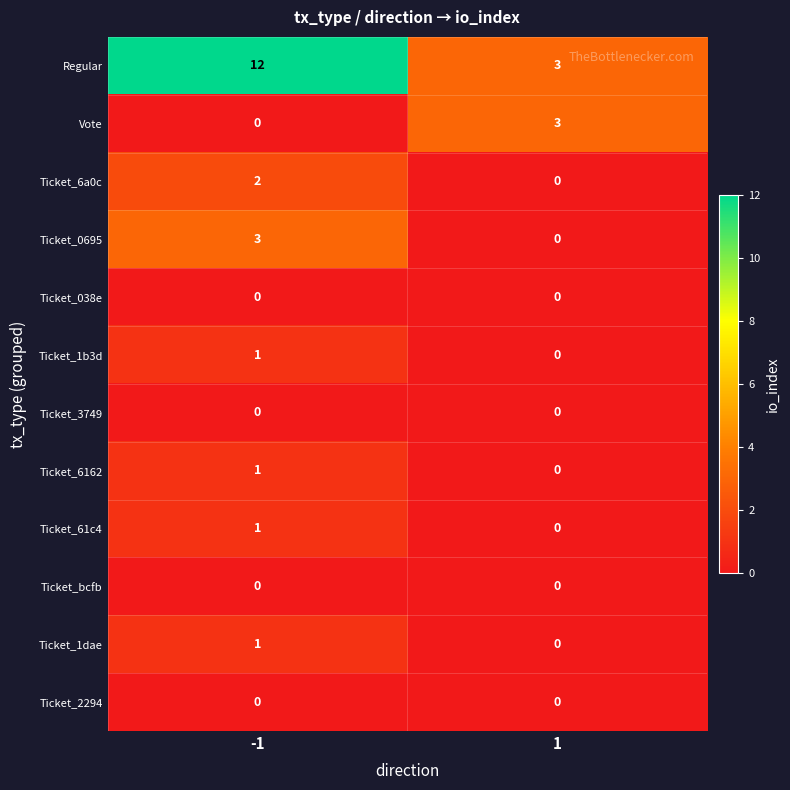

Rank the categories by Regular value from lowest to highest.

1, -1